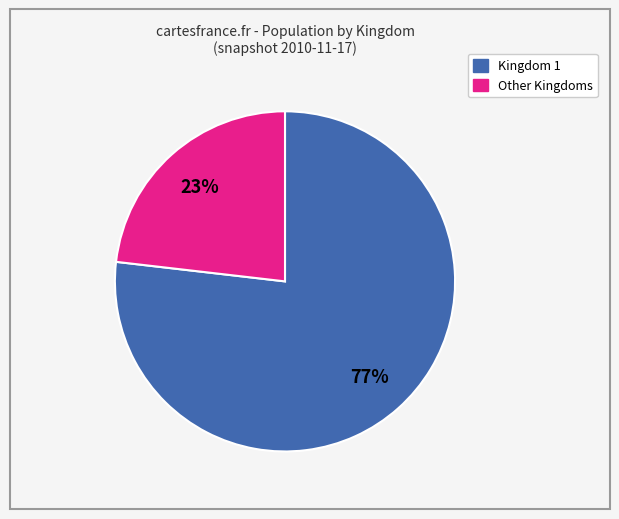

To the nearest percent, what is the average slice percentage?

50%